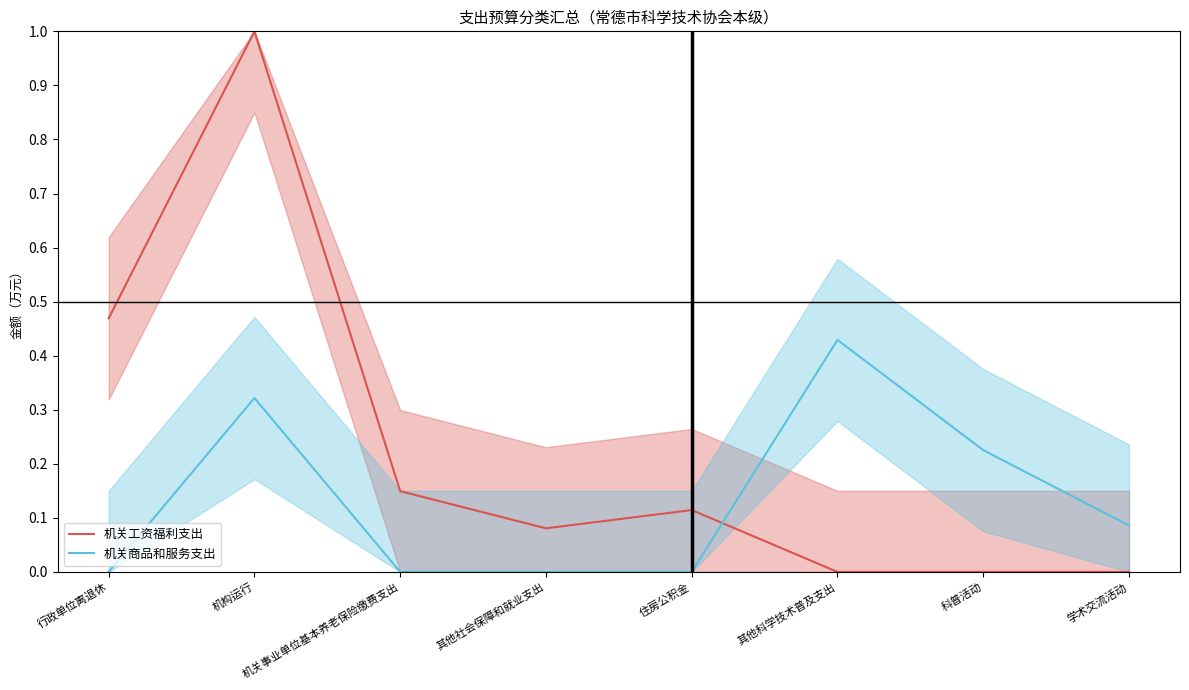

What is the total value across all series at 住房公积金?

0.1